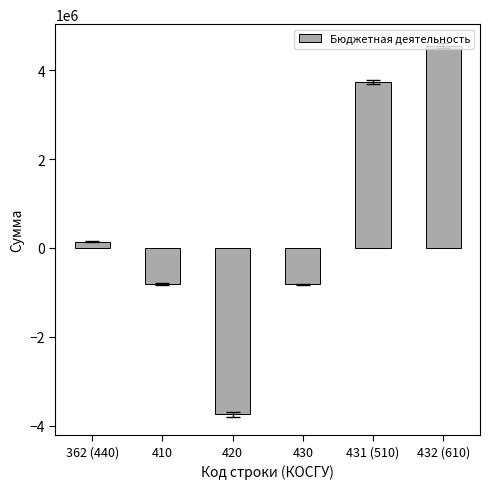

What is the approximate value at 362 (440)?

137943.5